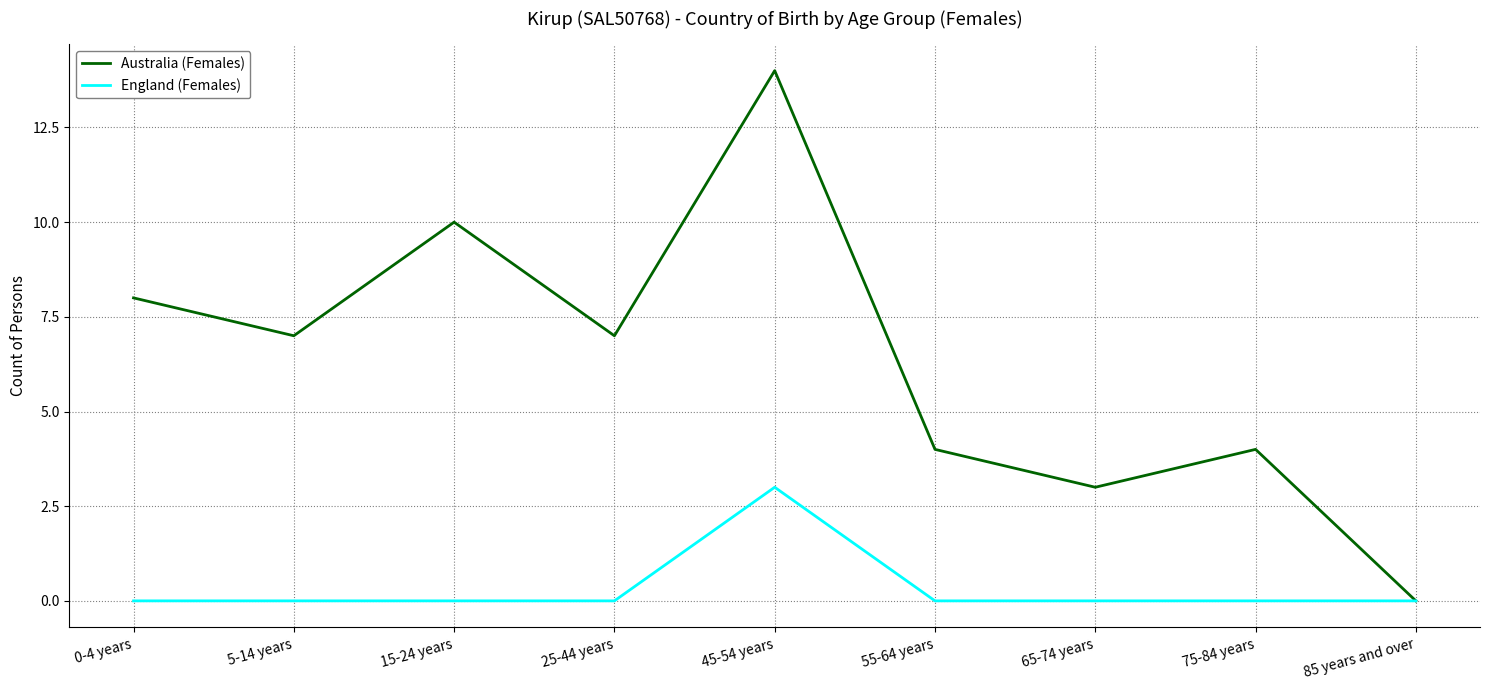

What is the maximum value for England (Females)?

3